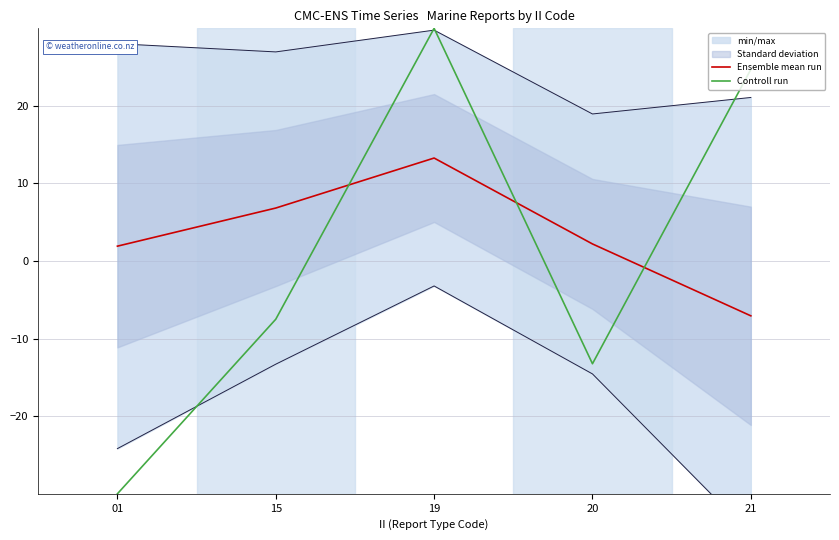

Reading left to right, extract all data points from this chart.

Ensemble mean run: 1.9	6.8	13.3	2.2	-7.1
Controll run: -30.0	-7.5	30.0	-13.2	24.7